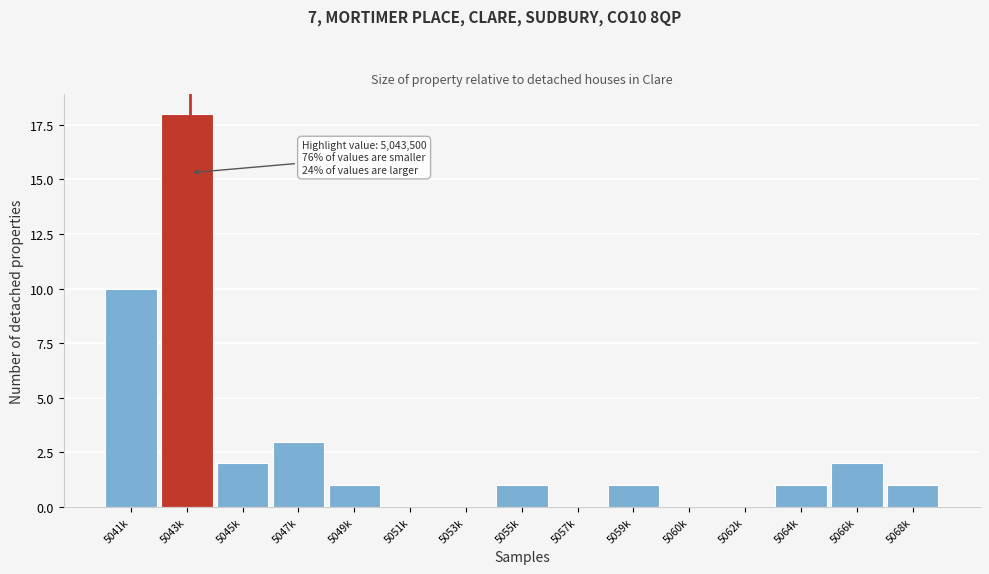

Reading right to left, list all the values displayed in this chart.

5068k=1	5066k=2	5064k=1	5062k=0	5060k=0	5059k=1	5057k=0	5055k=1	5053k=0	5051k=0	5049k=1	5047k=3	5045k=2	5043k=18	5041k=10